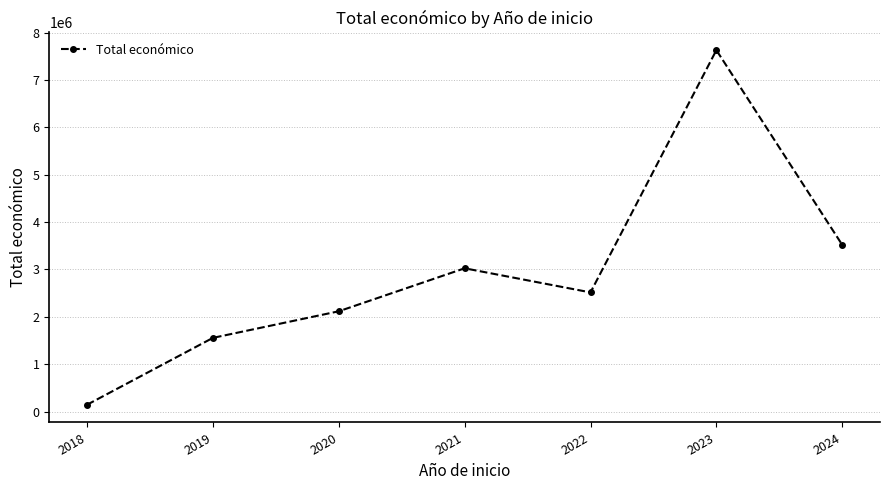

List the labels in order of value, smallest first.

2018, 2019, 2020, 2022, 2021, 2024, 2023